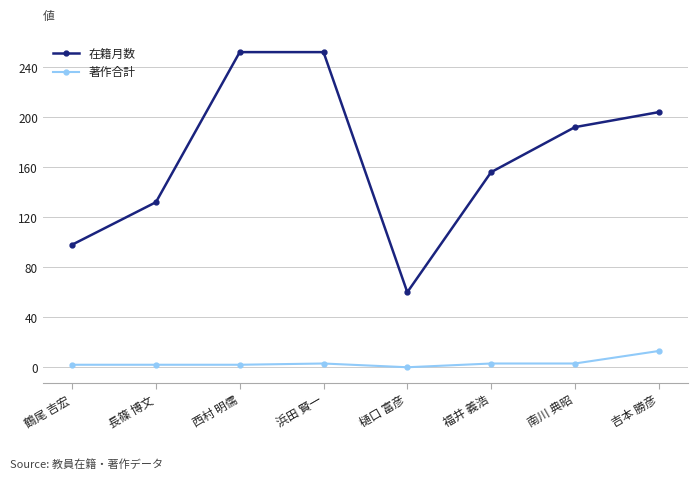

What position from the right is 鶴尾 吉宏?

8